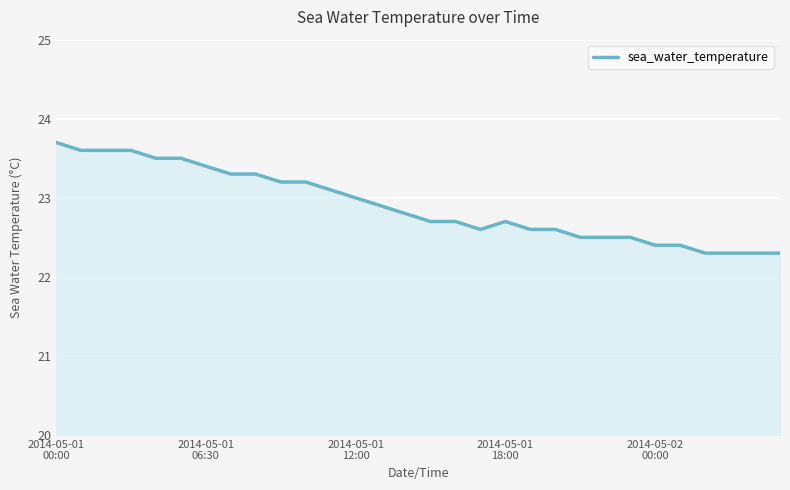

What is the maximum value shown in the chart?

23.7